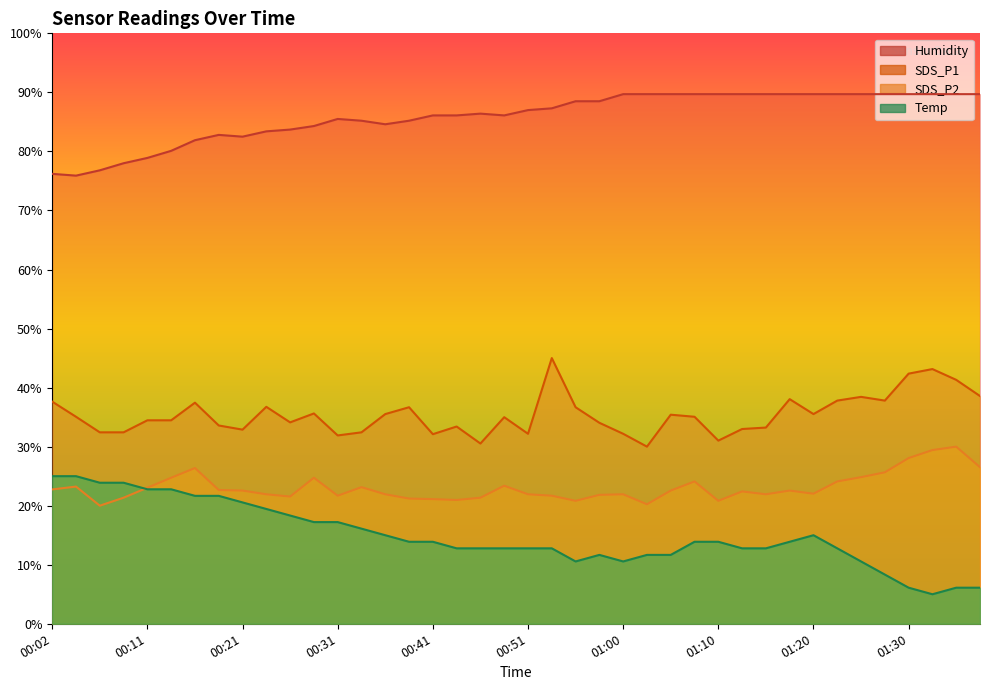

What is the sum of the Humidity values at 00:19 and 01:30?

172.5